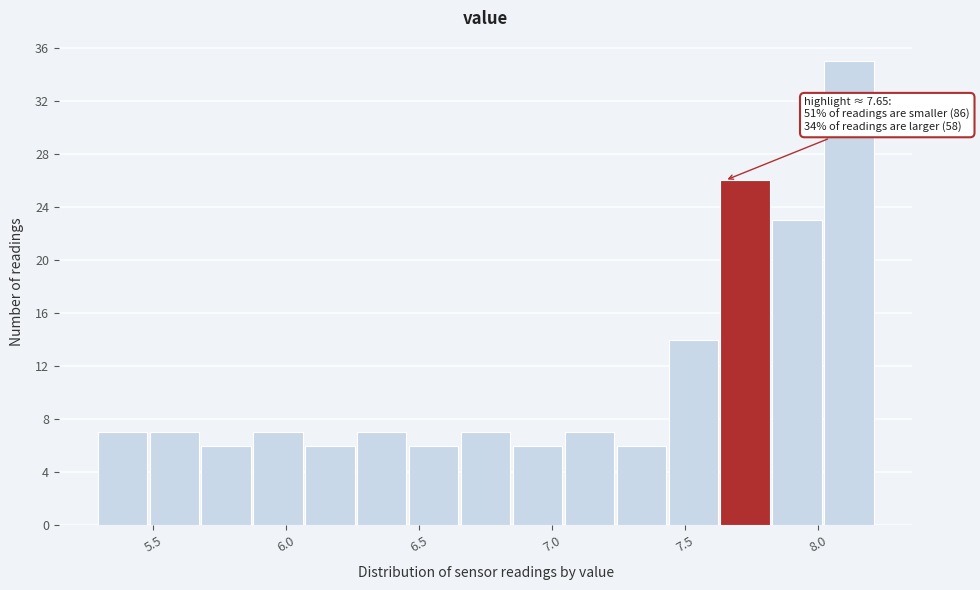

Around what value on the x-axis is the tallest bar? Give the approximate position of its centre, as read against the axis.

8.10